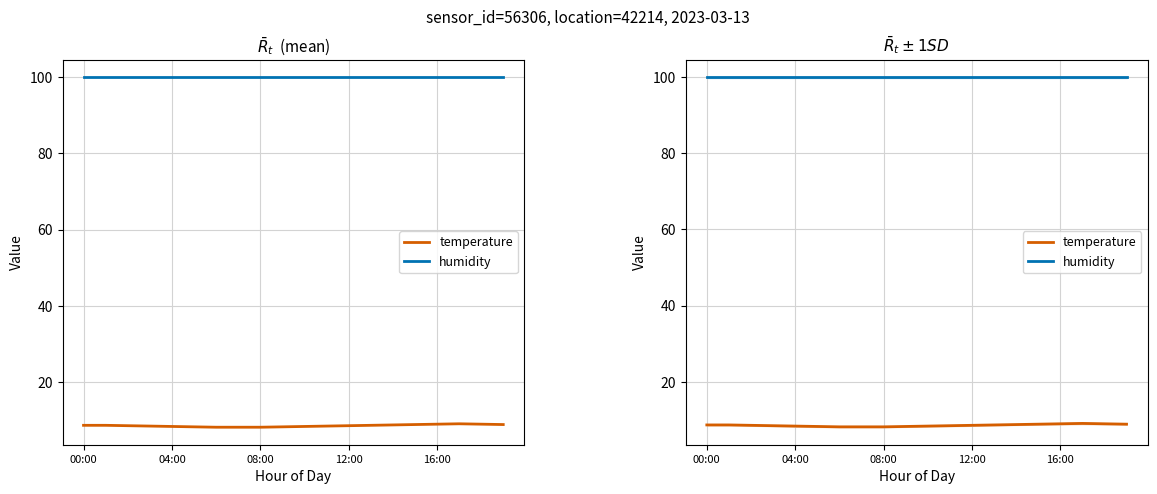

True or false: humidity has a value of 146.7 at 11.

False